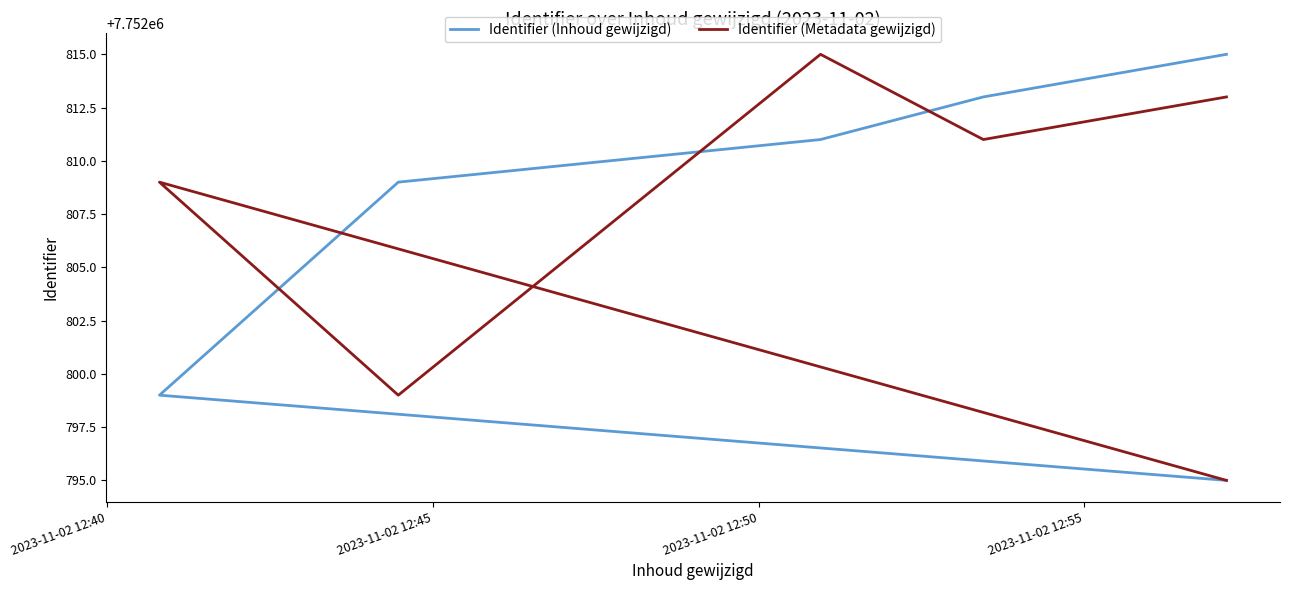

What is the minimum value shown in the chart?

7752795